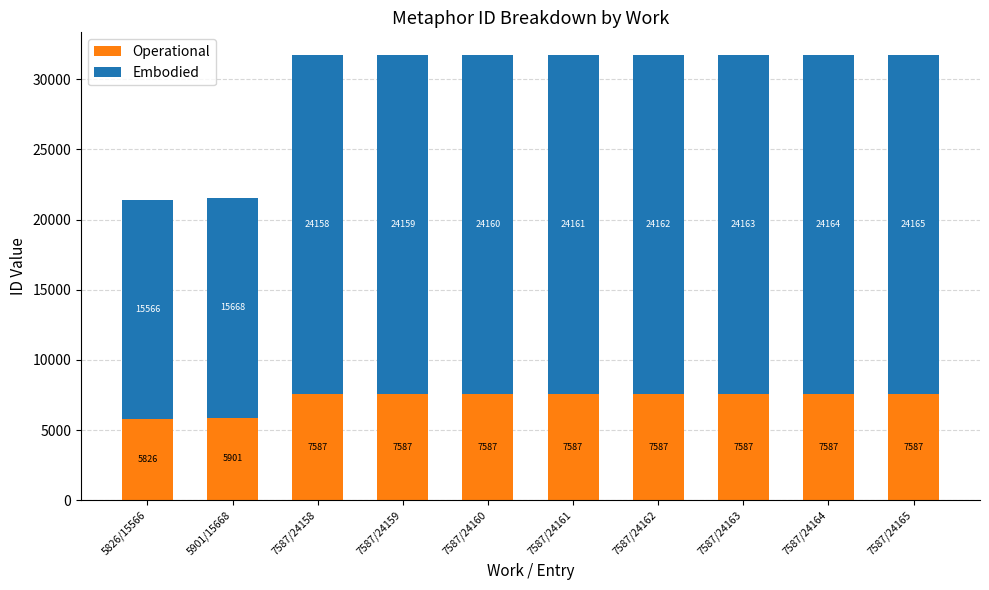

Is it true that Operational equals 7587 at 7587/24160?

True